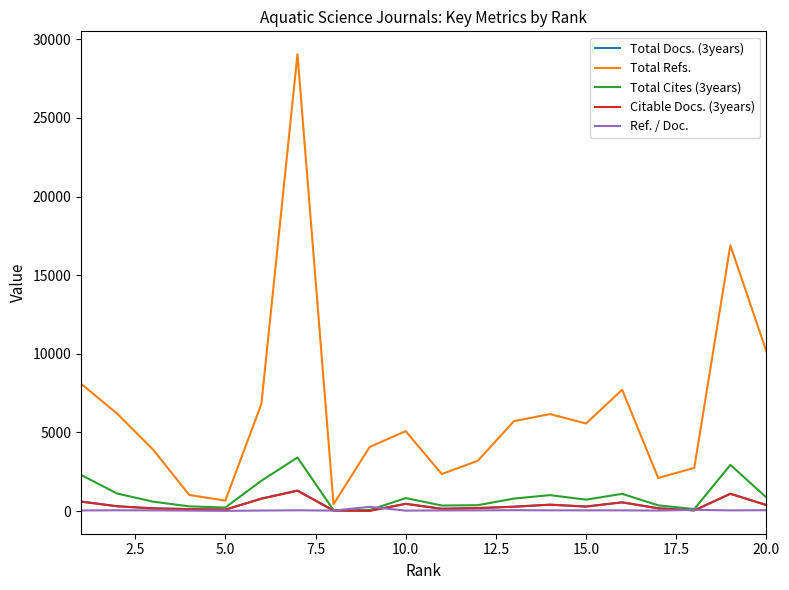

Which series has the widest spread of values?

Total Refs.